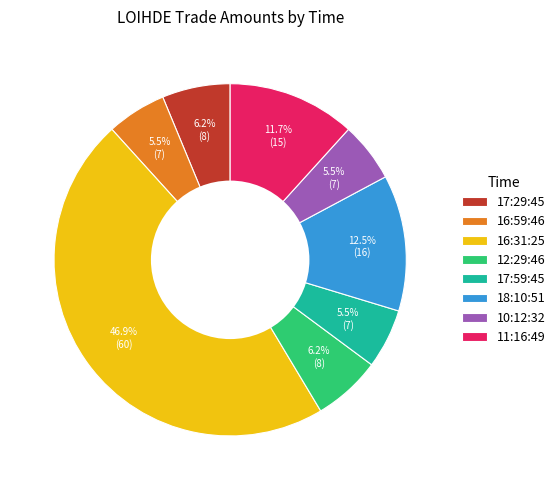

Is the sum of 17:59:45 and 16:31:25 greater than half?

Yes